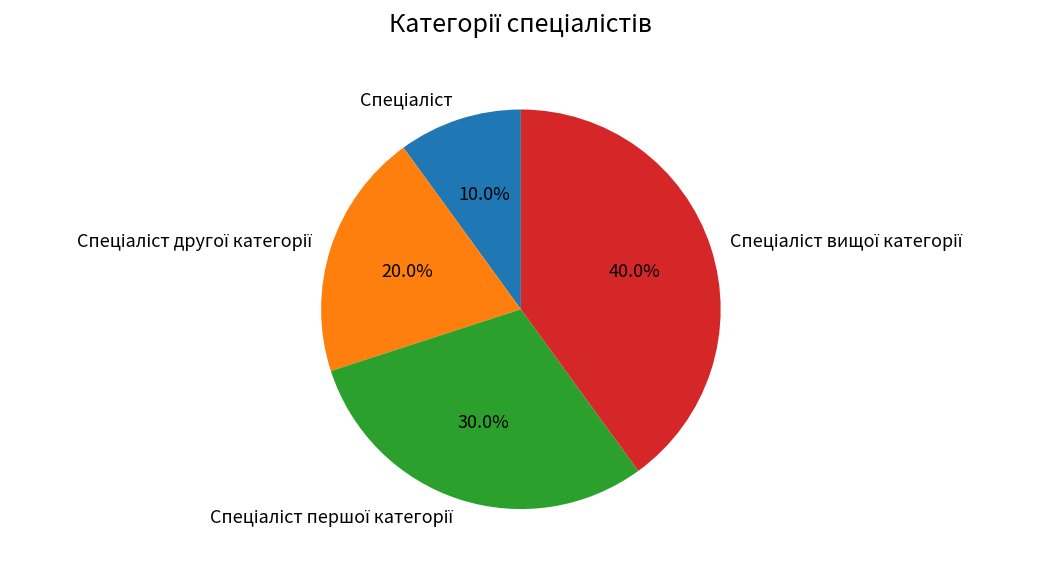

Is there a majority slice in this chart?

No